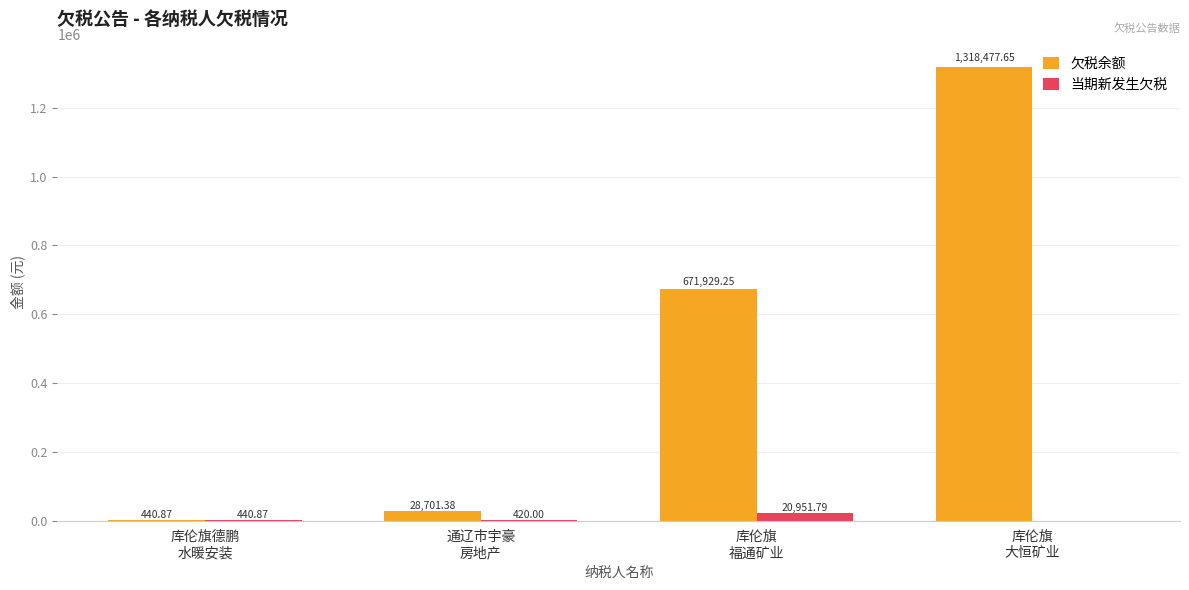

What is the difference between the 当期新发生欠税 values at 通辽市宇豪
房地产 and 库伦旗
福通矿业?

20531.8